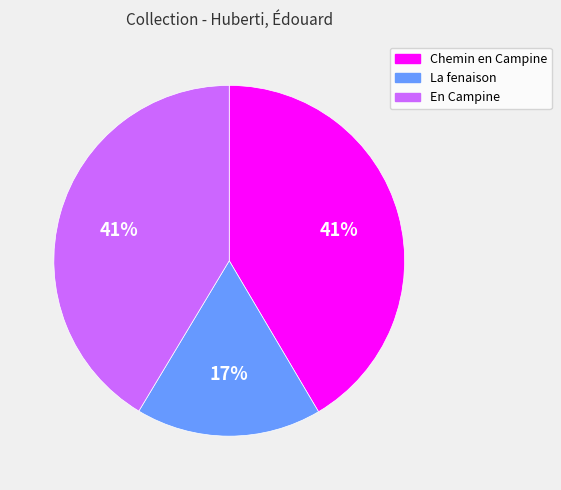

To the nearest percent, what is the combined percentage of En Campine and Chemin en Campine?

83%